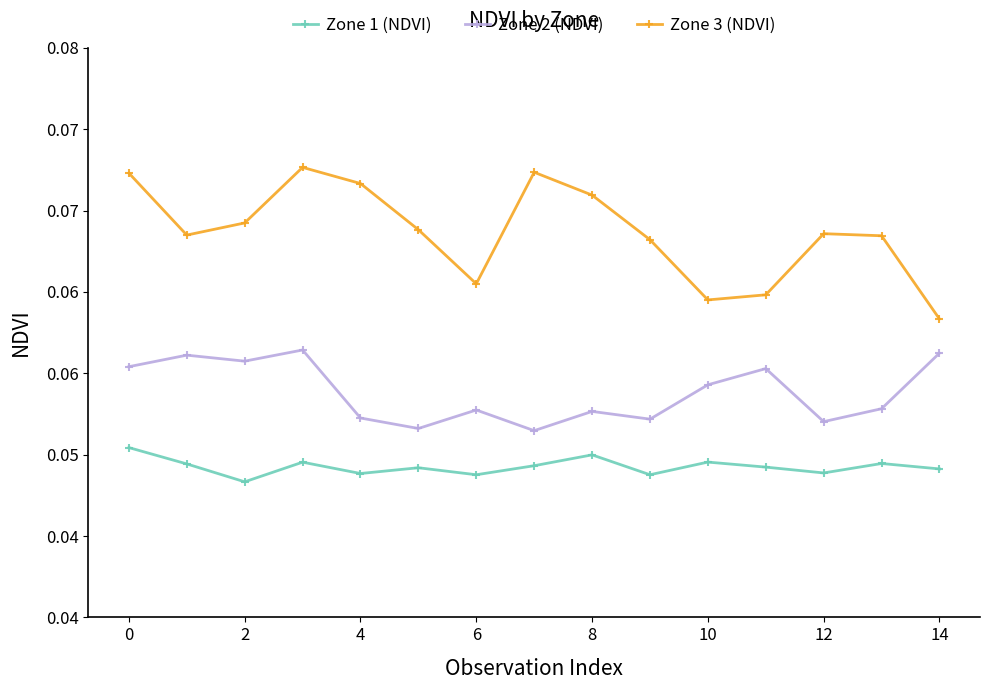

Which series has the largest range (max minus min)?

Zone 3 (NDVI)